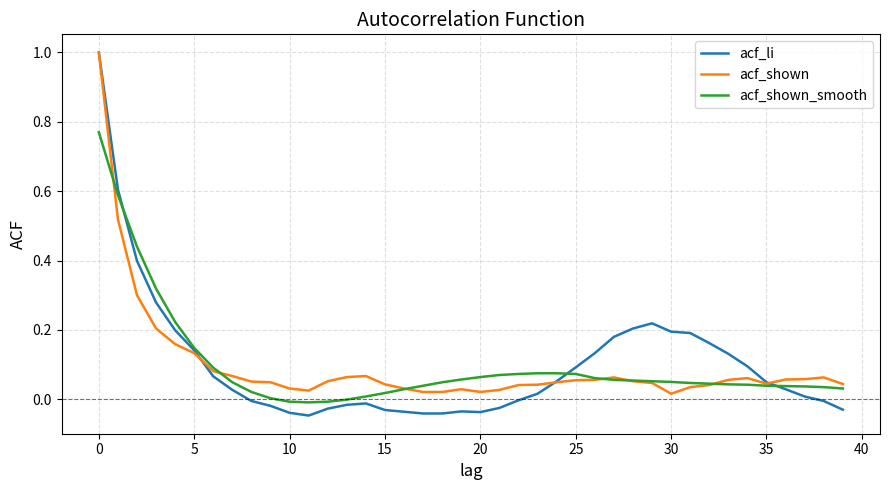

What is the greatest value displayed?

1.0